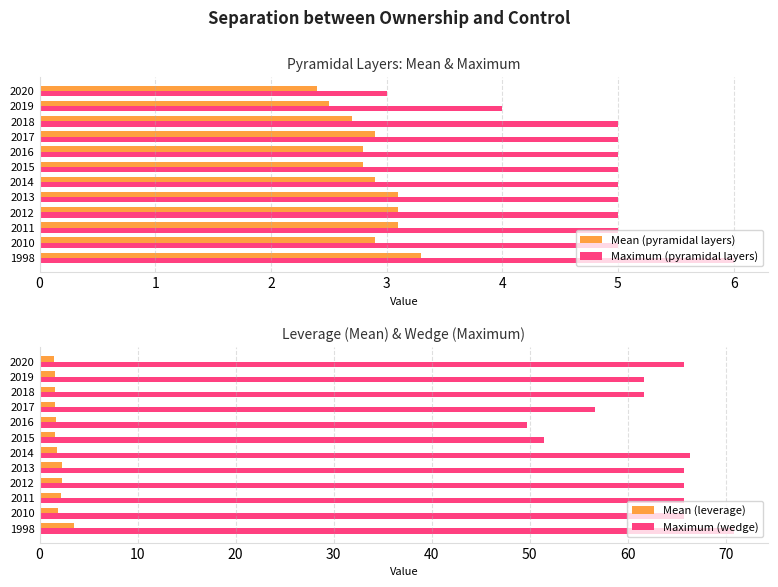

The Maximum (pyramidal layers) series shows 2.3 at 2015. True or false?

False